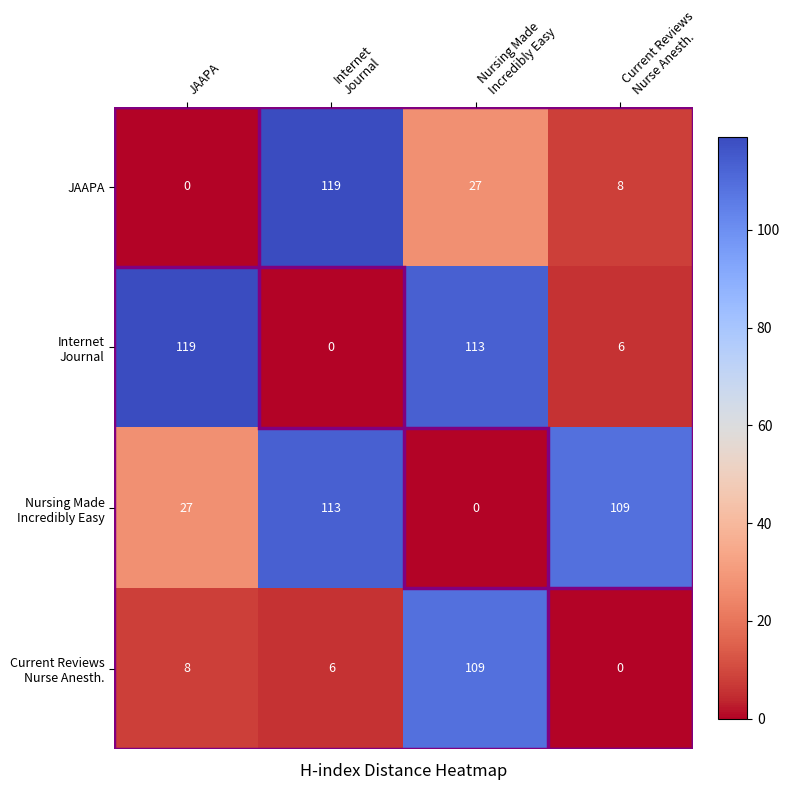

At how many categories does at least one series exceed 16?

4